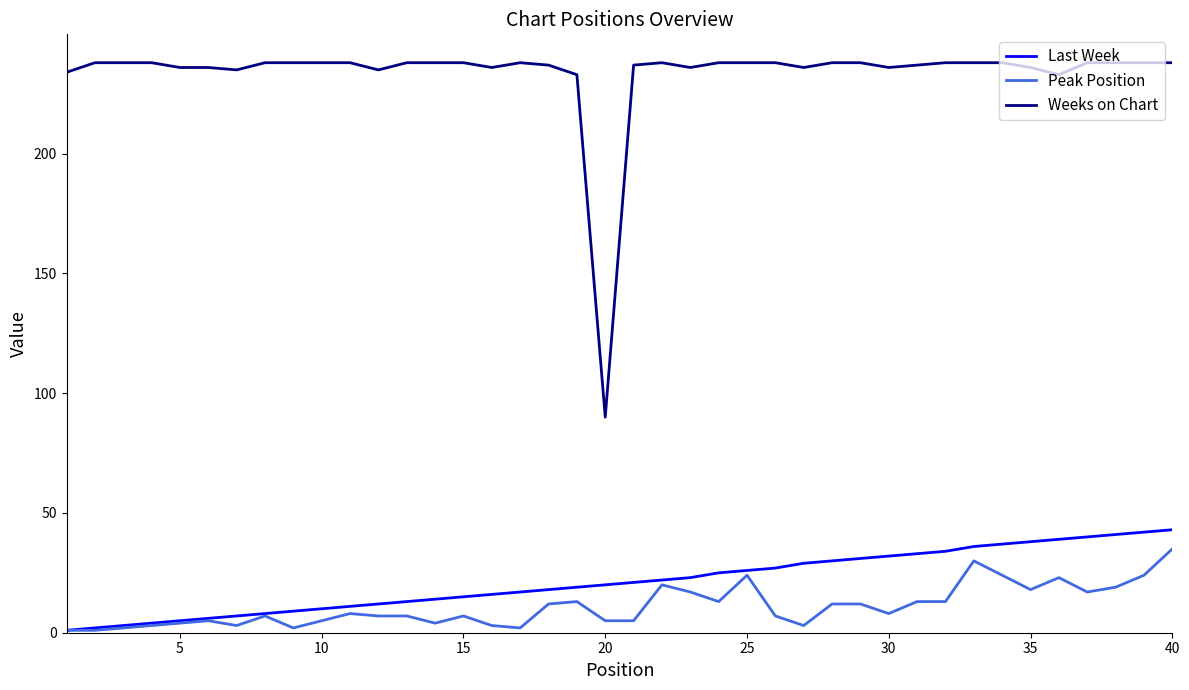

What is the highest value of the Last Week series?

43